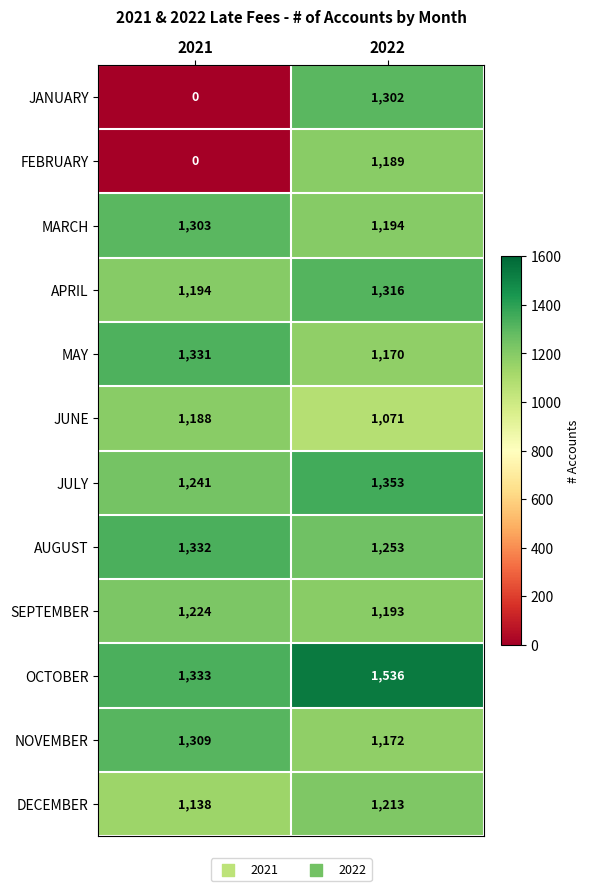

Rank the series by their maximum value, from lowest to highest.

JUNE, FEBRUARY, DECEMBER, SEPTEMBER, JANUARY, MARCH, NOVEMBER, APRIL, MAY, AUGUST, JULY, OCTOBER